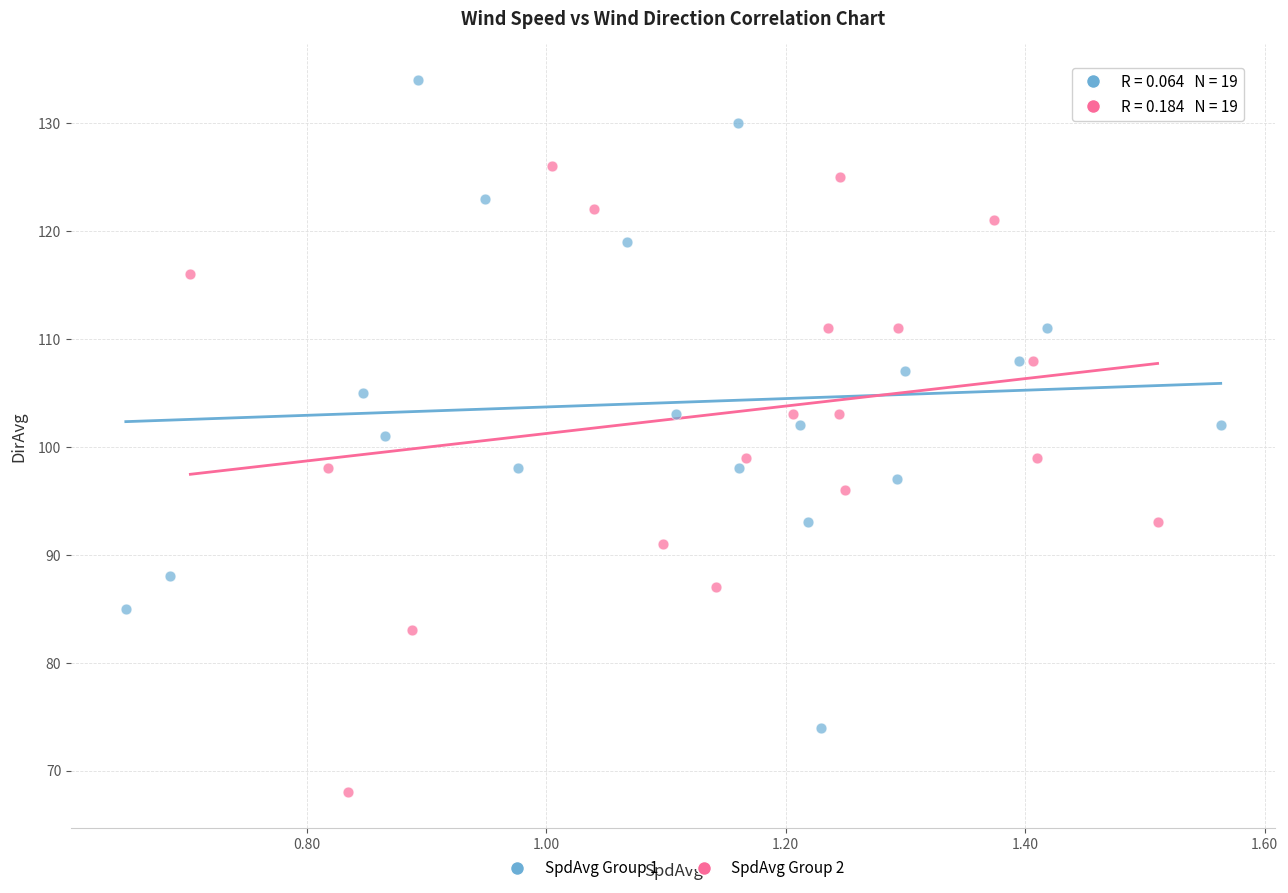

Which series reaches the maximum Y coordinate?

SpdAvg Group 1